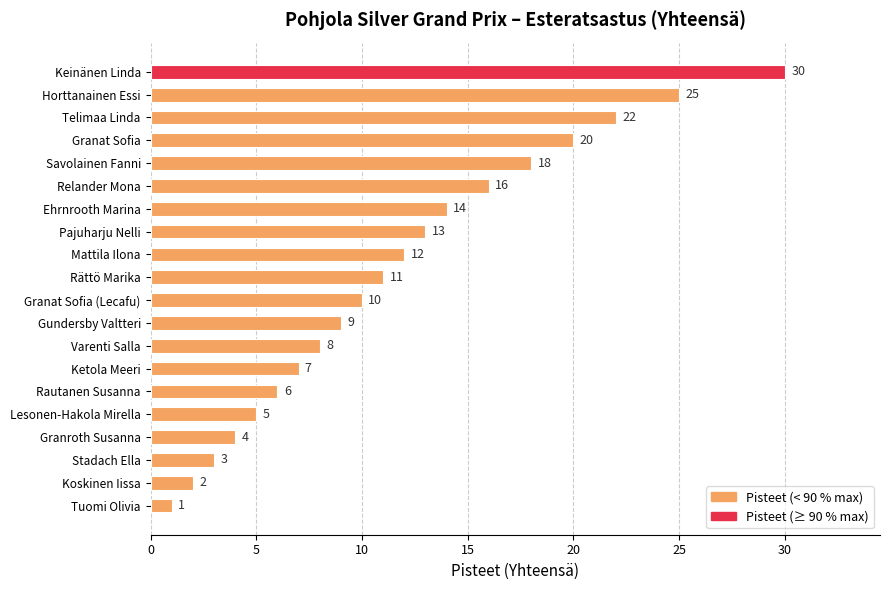

Reading bottom to top, what are all the values shown in this chart?

Tuomi Olivia=1	Koskinen Iissa=2	Stadach Ella=3	Granroth Susanna=4	Lesonen-Hakola Mirella=5	Rautanen Susanna=6	Ketola Meeri=7	Varenti Salla=8	Gundersby Valtteri=9	Granat Sofia (Lecafu)=10	Rättö Marika=11	Mattila Ilona=12	Pajuharju Nelli=13	Ehrnrooth Marina=14	Relander Mona=16	Savolainen Fanni=18	Granat Sofia=20	Telimaa Linda=22	Horttanainen Essi=25	Keinänen Linda=30